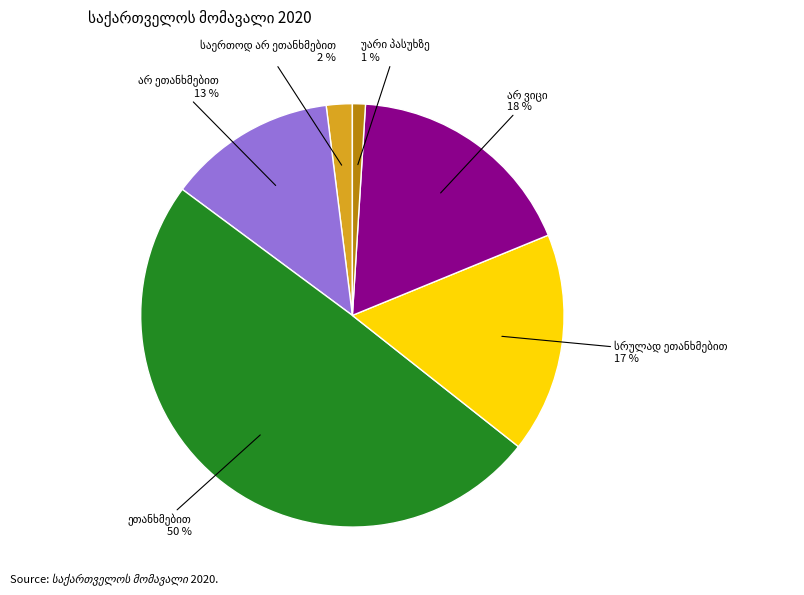

To the nearest percent, what is the difference between the largest and smallest slice percentages?

49%